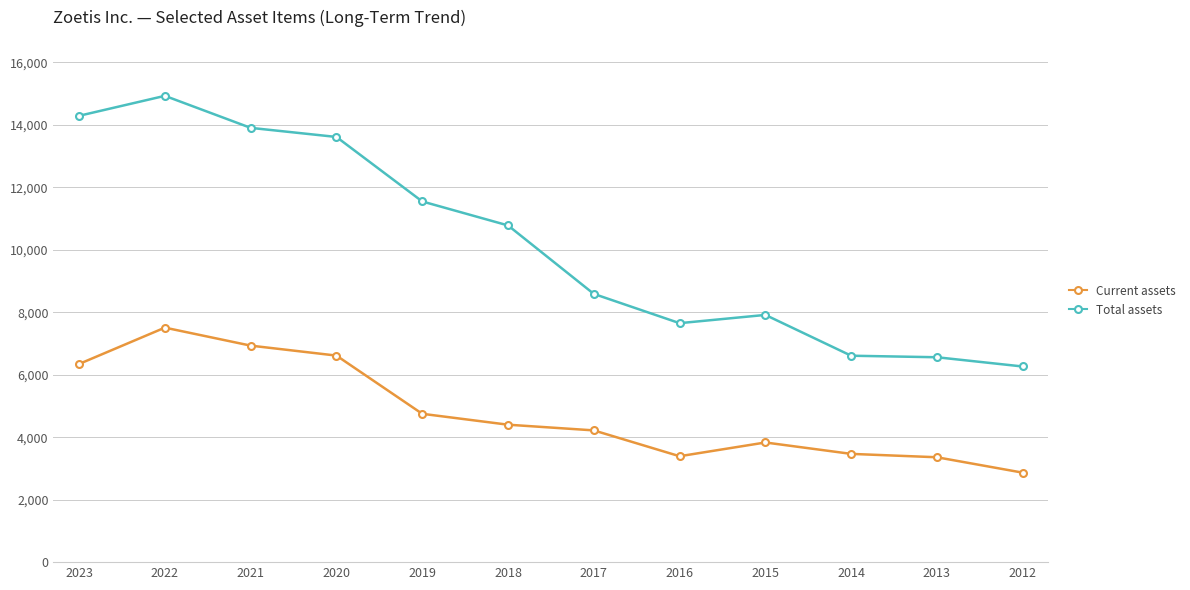

What is the sum of the Current assets values at 2021 and 2015?

10760